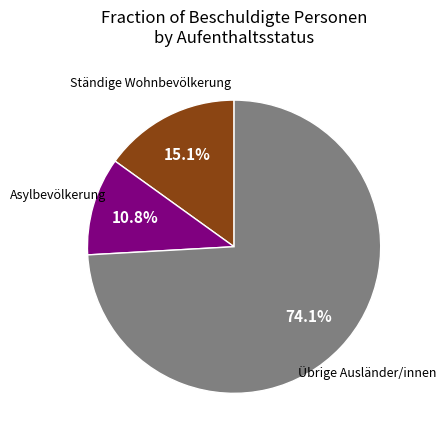

To the nearest percent, what portion does Ständige Wohnbevölkerung represent?

15%